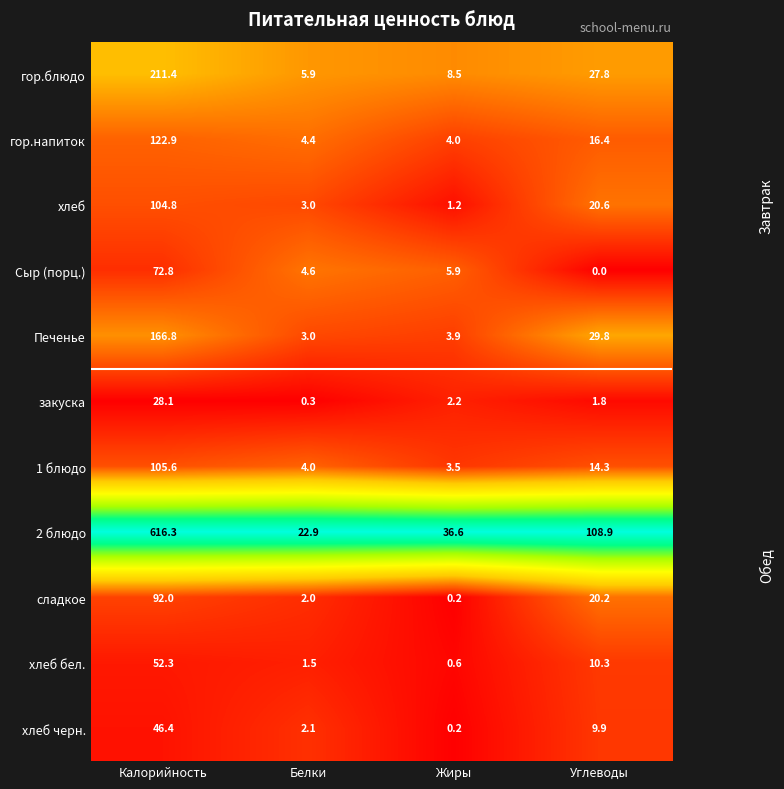

At which label does хлеб first exceed 20?

Калорийность